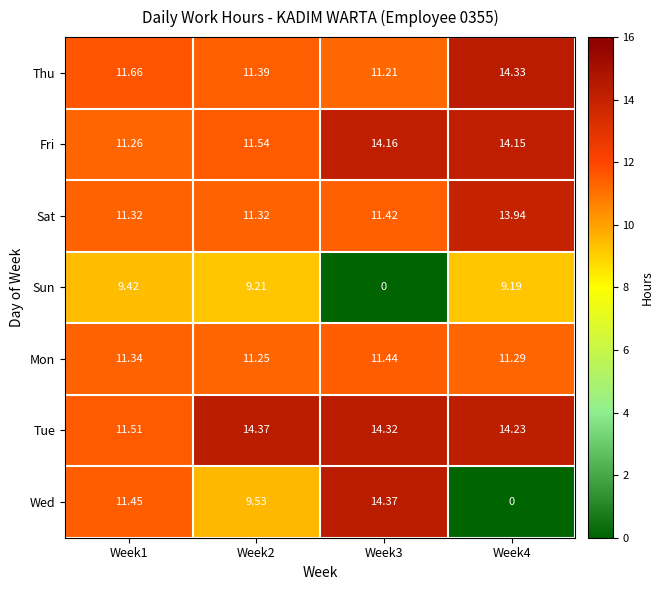

At how many categories does at least one series exceed 0?

4